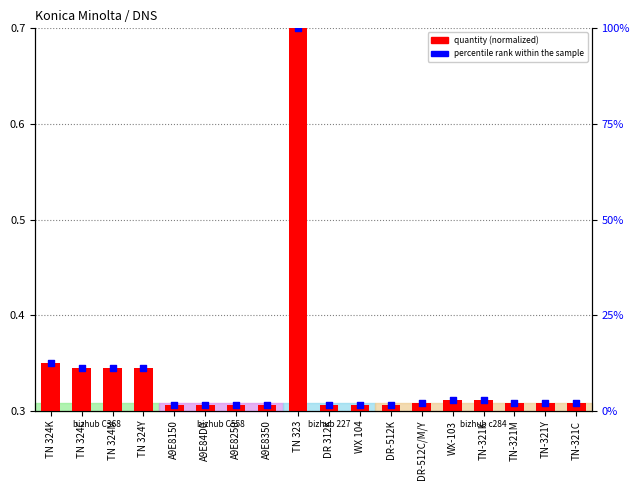

What is the total value across all series at WX 104?

1.7